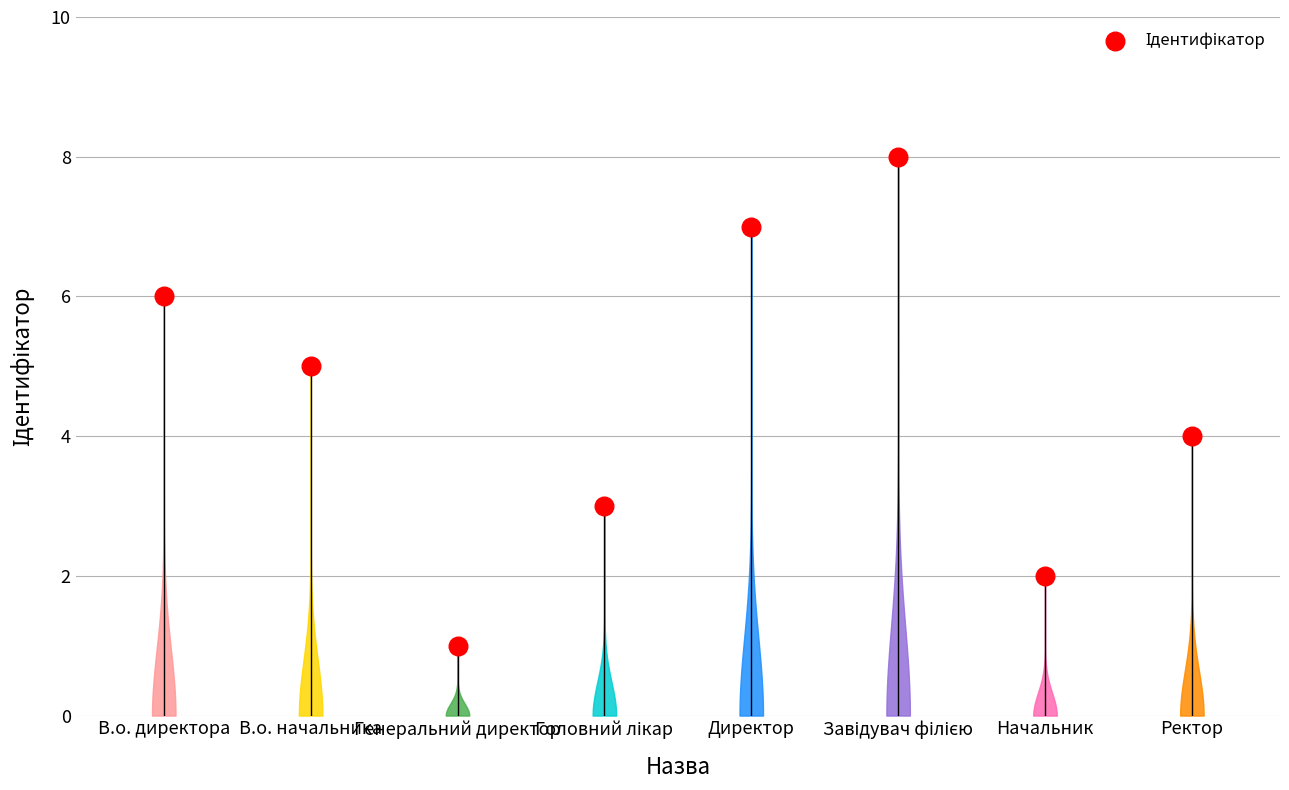

What is the change in value from В.о. директора to Директор?

+1